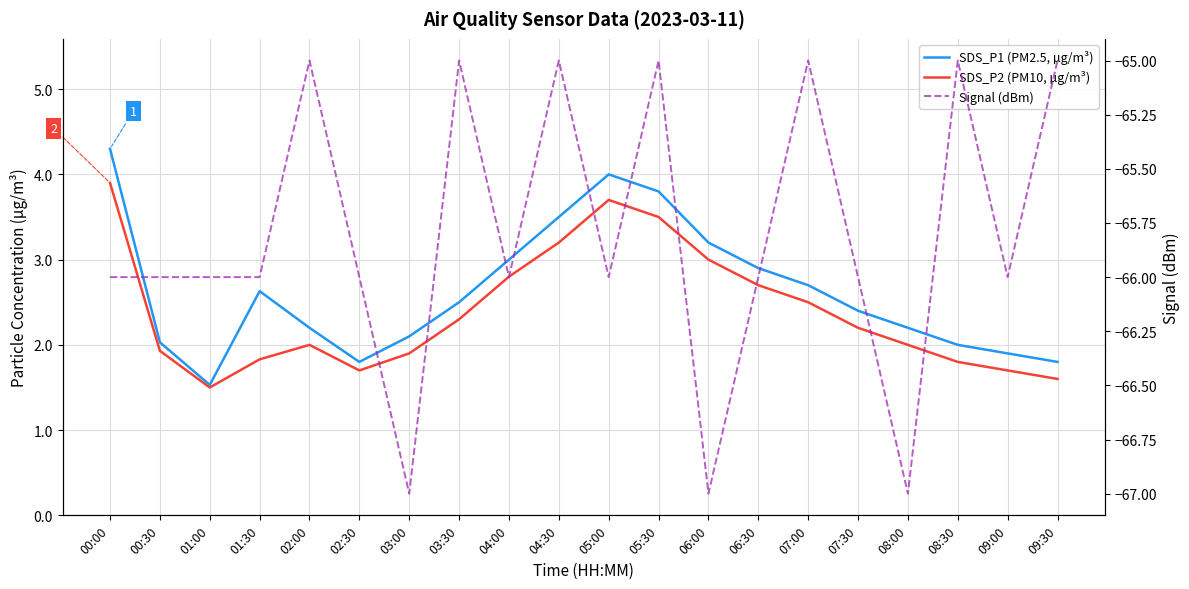

At which label does Signal (dBm) reach its peak?

02:00